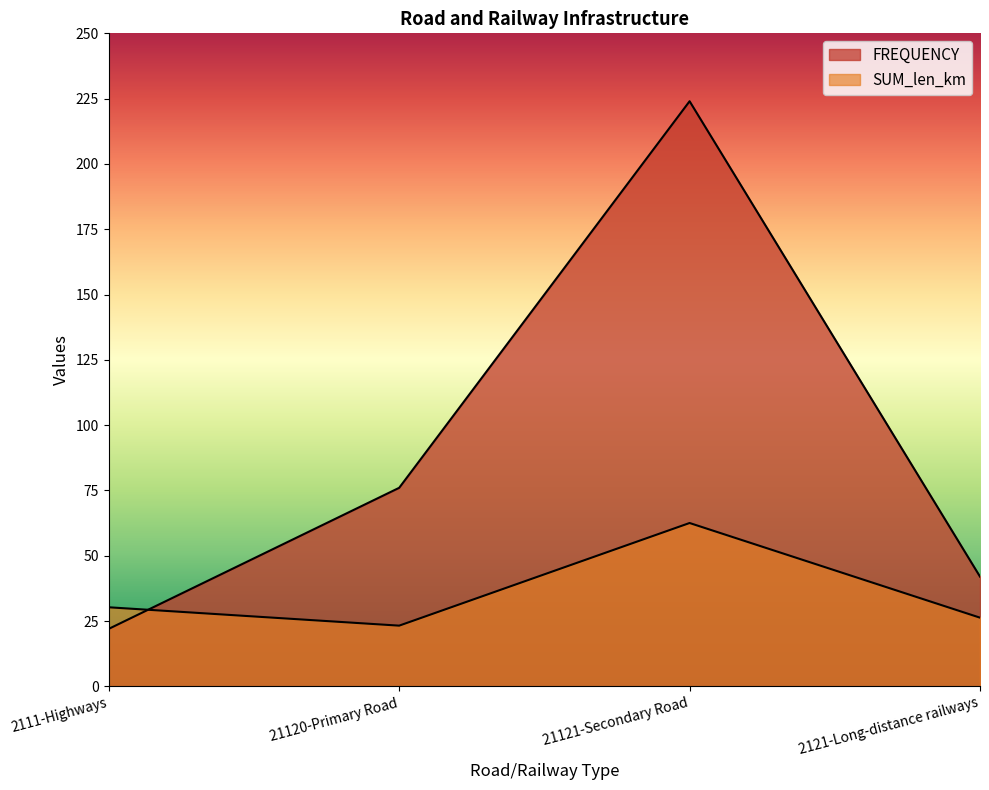

Which category has the highest value in the FREQUENCY series?

21121-Secondary Road